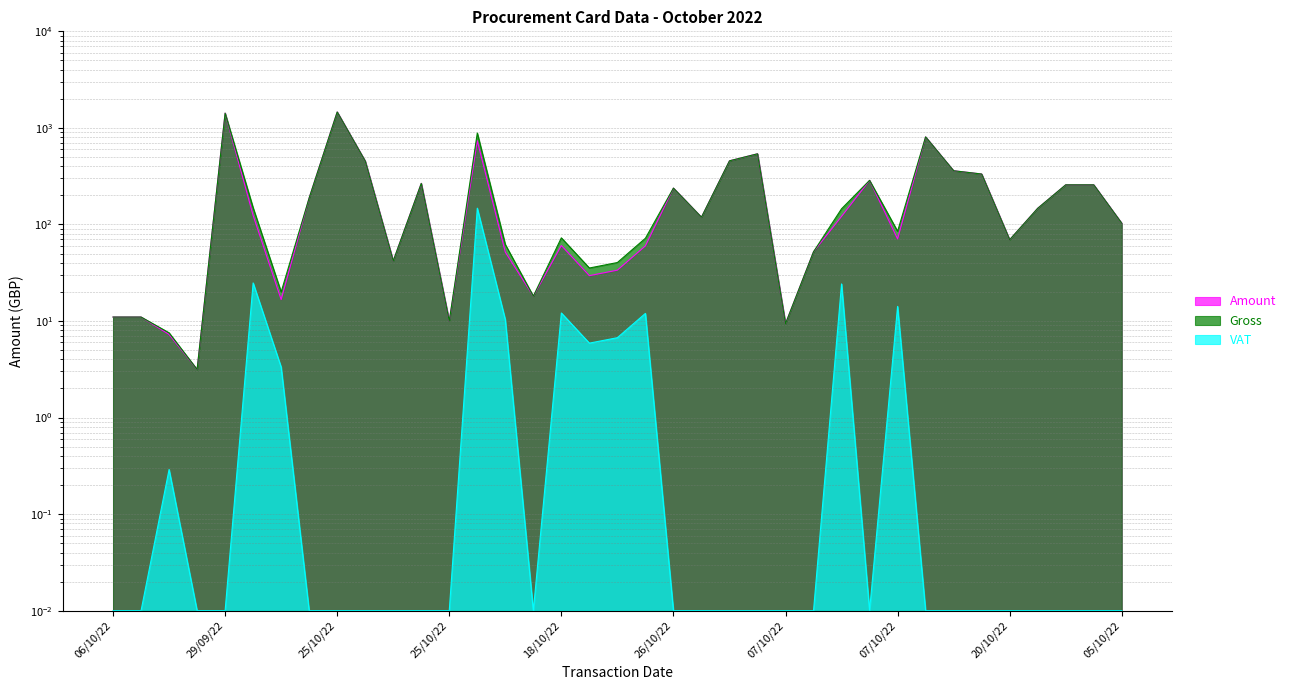

The value of VAT at 30/09/22 is 0.0. True or false?

False